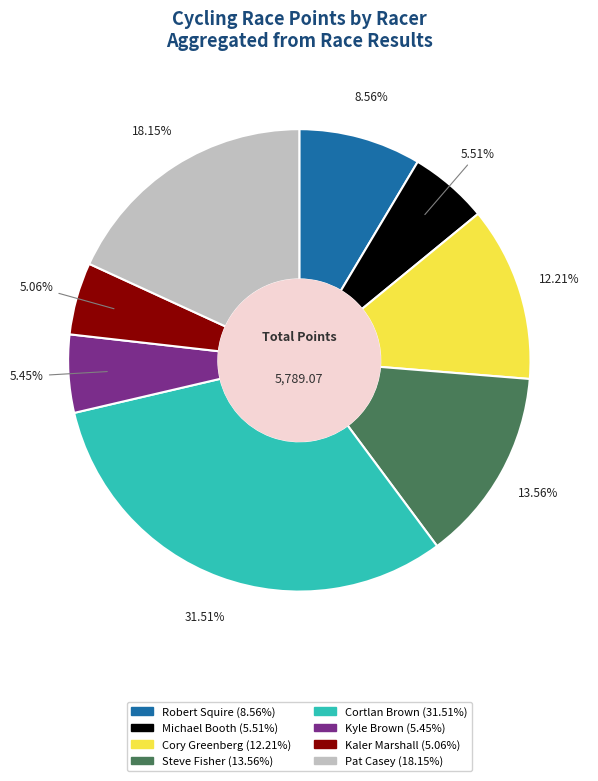

To the nearest percent, what portion does Kyle Brown represent?

5%